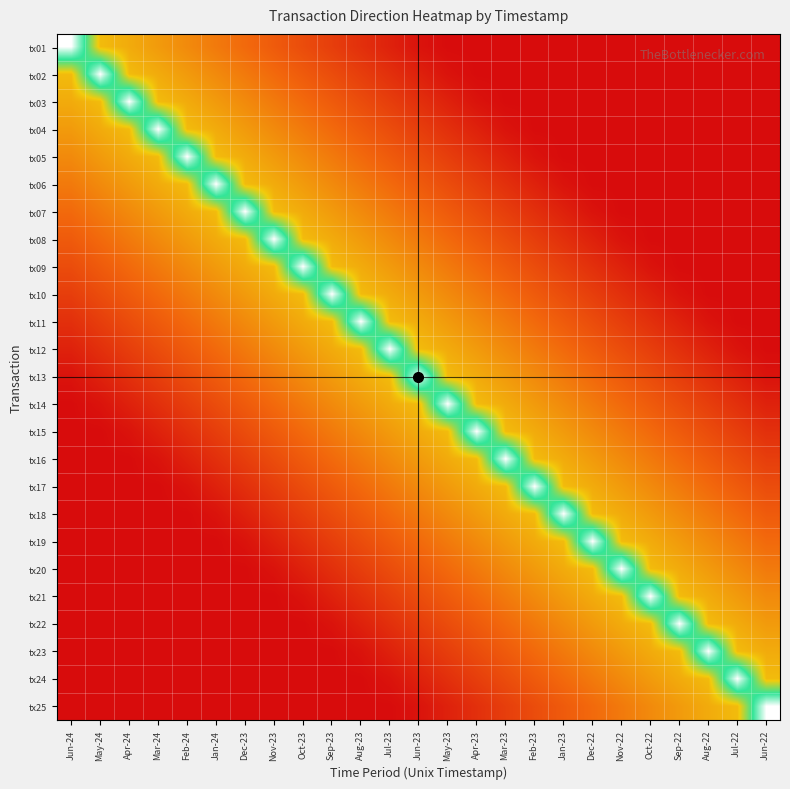

Reading right to left, extract all data points from this chart.

tx01: Jun-22=0.0	Jul-22=0.0	Aug-22=0.0	Sep-22=0.0	Oct-22=0.0	Nov-22=0.0	Dec-22=0.0	Jan-23=0.0	Feb-23=0.0	Mar-23=0.0	Apr-23=0.0	May-23=0.0	Jun-23=0.0	Jul-23=0.1	Aug-23=0.1	Sep-23=0.1	Oct-23=0.2	Nov-23=0.2	Dec-23=0.3	Jan-24=0.3	Feb-24=0.3	Mar-24=0.4	Apr-24=0.4	May-24=0.5	Jun-24=1.0
tx02: Jun-22=0.0	Jul-22=0.0	Aug-22=0.0	Sep-22=0.0	Oct-22=0.0	Nov-22=0.0	Dec-22=0.0	Jan-23=0.0	Feb-23=0.0	Mar-23=0.0	Apr-23=0.0	May-23=0.0	Jun-23=0.1	Jul-23=0.1	Aug-23=0.1	Sep-23=0.2	Oct-23=0.2	Nov-23=0.3	Dec-23=0.3	Jan-24=0.3	Feb-24=0.4	Mar-24=0.4	Apr-24=0.5	May-24=1.0	Jun-24=0.5
tx03: Jun-22=0.0	Jul-22=0.0	Aug-22=0.0	Sep-22=0.0	Oct-22=0.0	Nov-22=0.0	Dec-22=0.0	Jan-23=0.0	Feb-23=0.0	Mar-23=0.0	Apr-23=0.0	May-23=0.1	Jun-23=0.1	Jul-23=0.1	Aug-23=0.2	Sep-23=0.2	Oct-23=0.3	Nov-23=0.3	Dec-23=0.3	Jan-24=0.4	Feb-24=0.4	Mar-24=0.5	Apr-24=1.0	May-24=0.5	Jun-24=0.4
tx04: Jun-22=0.0	Jul-22=0.0	Aug-22=0.0	Sep-22=0.0	Oct-22=0.0	Nov-22=0.0	Dec-22=0.0	Jan-23=0.0	Feb-23=0.0	Mar-23=0.0	Apr-23=0.1	May-23=0.1	Jun-23=0.1	Jul-23=0.2	Aug-23=0.2	Sep-23=0.3	Oct-23=0.3	Nov-23=0.3	Dec-23=0.4	Jan-24=0.4	Feb-24=0.5	Mar-24=1.0	Apr-24=0.5	May-24=0.4	Jun-24=0.4
tx05: Jun-22=0.0	Jul-22=0.0	Aug-22=0.0	Sep-22=0.0	Oct-22=0.0	Nov-22=0.0	Dec-22=0.0	Jan-23=0.0	Feb-23=0.0	Mar-23=0.1	Apr-23=0.1	May-23=0.1	Jun-23=0.2	Jul-23=0.2	Aug-23=0.3	Sep-23=0.3	Oct-23=0.3	Nov-23=0.4	Dec-23=0.4	Jan-24=0.5	Feb-24=1.0	Mar-24=0.5	Apr-24=0.4	May-24=0.4	Jun-24=0.3
tx06: Jun-22=0.0	Jul-22=0.0	Aug-22=0.0	Sep-22=0.0	Oct-22=0.0	Nov-22=0.0	Dec-22=0.0	Jan-23=0.0	Feb-23=0.1	Mar-23=0.1	Apr-23=0.1	May-23=0.2	Jun-23=0.2	Jul-23=0.3	Aug-23=0.3	Sep-23=0.3	Oct-23=0.4	Nov-23=0.4	Dec-23=0.5	Jan-24=1.0	Feb-24=0.5	Mar-24=0.4	Apr-24=0.4	May-24=0.3	Jun-24=0.3
tx07: Jun-22=0.0	Jul-22=0.0	Aug-22=0.0	Sep-22=0.0	Oct-22=0.0	Nov-22=0.0	Dec-22=0.0	Jan-23=0.1	Feb-23=0.1	Mar-23=0.1	Apr-23=0.2	May-23=0.2	Jun-23=0.3	Jul-23=0.3	Aug-23=0.3	Sep-23=0.4	Oct-23=0.4	Nov-23=0.5	Dec-23=1.0	Jan-24=0.5	Feb-24=0.4	Mar-24=0.4	Apr-24=0.3	May-24=0.3	Jun-24=0.3
tx08: Jun-22=0.0	Jul-22=0.0	Aug-22=0.0	Sep-22=0.0	Oct-22=0.0	Nov-22=0.0	Dec-22=0.1	Jan-23=0.1	Feb-23=0.1	Mar-23=0.2	Apr-23=0.2	May-23=0.3	Jun-23=0.3	Jul-23=0.3	Aug-23=0.4	Sep-23=0.4	Oct-23=0.5	Nov-23=1.0	Dec-23=0.5	Jan-24=0.4	Feb-24=0.4	Mar-24=0.3	Apr-24=0.3	May-24=0.3	Jun-24=0.2
tx09: Jun-22=0.0	Jul-22=0.0	Aug-22=0.0	Sep-22=0.0	Oct-22=0.0	Nov-22=0.1	Dec-22=0.1	Jan-23=0.1	Feb-23=0.2	Mar-23=0.2	Apr-23=0.3	May-23=0.3	Jun-23=0.3	Jul-23=0.4	Aug-23=0.4	Sep-23=0.5	Oct-23=1.0	Nov-23=0.5	Dec-23=0.4	Jan-24=0.4	Feb-24=0.3	Mar-24=0.3	Apr-24=0.3	May-24=0.2	Jun-24=0.2
tx10: Jun-22=0.0	Jul-22=0.0	Aug-22=0.0	Sep-22=0.0	Oct-22=0.1	Nov-22=0.1	Dec-22=0.1	Jan-23=0.2	Feb-23=0.2	Mar-23=0.3	Apr-23=0.3	May-23=0.3	Jun-23=0.4	Jul-23=0.4	Aug-23=0.5	Sep-23=1.0	Oct-23=0.5	Nov-23=0.4	Dec-23=0.4	Jan-24=0.3	Feb-24=0.3	Mar-24=0.3	Apr-24=0.2	May-24=0.2	Jun-24=0.1
tx11: Jun-22=0.0	Jul-22=0.0	Aug-22=0.0	Sep-22=0.1	Oct-22=0.1	Nov-22=0.1	Dec-22=0.2	Jan-23=0.2	Feb-23=0.3	Mar-23=0.3	Apr-23=0.3	May-23=0.4	Jun-23=0.4	Jul-23=0.5	Aug-23=1.0	Sep-23=0.5	Oct-23=0.4	Nov-23=0.4	Dec-23=0.3	Jan-24=0.3	Feb-24=0.3	Mar-24=0.2	Apr-24=0.2	May-24=0.1	Jun-24=0.1
tx12: Jun-22=0.0	Jul-22=0.0	Aug-22=0.1	Sep-22=0.1	Oct-22=0.1	Nov-22=0.2	Dec-22=0.2	Jan-23=0.3	Feb-23=0.3	Mar-23=0.3	Apr-23=0.4	May-23=0.4	Jun-23=0.5	Jul-23=1.0	Aug-23=0.5	Sep-23=0.4	Oct-23=0.4	Nov-23=0.3	Dec-23=0.3	Jan-24=0.3	Feb-24=0.2	Mar-24=0.2	Apr-24=0.1	May-24=0.1	Jun-24=0.1
tx13: Jun-22=0.0	Jul-22=0.1	Aug-22=0.1	Sep-22=0.1	Oct-22=0.2	Nov-22=0.2	Dec-22=0.3	Jan-23=0.3	Feb-23=0.3	Mar-23=0.4	Apr-23=0.4	May-23=0.5	Jun-23=1.0	Jul-23=0.5	Aug-23=0.4	Sep-23=0.4	Oct-23=0.3	Nov-23=0.3	Dec-23=0.3	Jan-24=0.2	Feb-24=0.2	Mar-24=0.1	Apr-24=0.1	May-24=0.1	Jun-24=0.0
tx14: Jun-22=0.1	Jul-22=0.1	Aug-22=0.1	Sep-22=0.2	Oct-22=0.2	Nov-22=0.3	Dec-22=0.3	Jan-23=0.3	Feb-23=0.4	Mar-23=0.4	Apr-23=0.5	May-23=1.0	Jun-23=0.5	Jul-23=0.4	Aug-23=0.4	Sep-23=0.3	Oct-23=0.3	Nov-23=0.3	Dec-23=0.2	Jan-24=0.2	Feb-24=0.1	Mar-24=0.1	Apr-24=0.1	May-24=0.0	Jun-24=0.0
tx15: Jun-22=0.1	Jul-22=0.1	Aug-22=0.2	Sep-22=0.2	Oct-22=0.3	Nov-22=0.3	Dec-22=0.3	Jan-23=0.4	Feb-23=0.4	Mar-23=0.5	Apr-23=1.0	May-23=0.5	Jun-23=0.4	Jul-23=0.4	Aug-23=0.3	Sep-23=0.3	Oct-23=0.3	Nov-23=0.2	Dec-23=0.2	Jan-24=0.1	Feb-24=0.1	Mar-24=0.1	Apr-24=0.0	May-24=0.0	Jun-24=0.0
tx16: Jun-22=0.1	Jul-22=0.2	Aug-22=0.2	Sep-22=0.3	Oct-22=0.3	Nov-22=0.3	Dec-22=0.4	Jan-23=0.4	Feb-23=0.5	Mar-23=1.0	Apr-23=0.5	May-23=0.4	Jun-23=0.4	Jul-23=0.3	Aug-23=0.3	Sep-23=0.3	Oct-23=0.2	Nov-23=0.2	Dec-23=0.1	Jan-24=0.1	Feb-24=0.1	Mar-24=0.0	Apr-24=0.0	May-24=0.0	Jun-24=0.0
tx17: Jun-22=0.2	Jul-22=0.2	Aug-22=0.3	Sep-22=0.3	Oct-22=0.3	Nov-22=0.4	Dec-22=0.4	Jan-23=0.5	Feb-23=1.0	Mar-23=0.5	Apr-23=0.4	May-23=0.4	Jun-23=0.3	Jul-23=0.3	Aug-23=0.3	Sep-23=0.2	Oct-23=0.2	Nov-23=0.1	Dec-23=0.1	Jan-24=0.1	Feb-24=0.0	Mar-24=0.0	Apr-24=0.0	May-24=0.0	Jun-24=0.0
tx18: Jun-22=0.2	Jul-22=0.3	Aug-22=0.3	Sep-22=0.3	Oct-22=0.4	Nov-22=0.4	Dec-22=0.5	Jan-23=1.0	Feb-23=0.5	Mar-23=0.4	Apr-23=0.4	May-23=0.3	Jun-23=0.3	Jul-23=0.3	Aug-23=0.2	Sep-23=0.2	Oct-23=0.1	Nov-23=0.1	Dec-23=0.1	Jan-24=0.0	Feb-24=0.0	Mar-24=0.0	Apr-24=0.0	May-24=0.0	Jun-24=0.0
tx19: Jun-22=0.3	Jul-22=0.3	Aug-22=0.3	Sep-22=0.4	Oct-22=0.4	Nov-22=0.5	Dec-22=1.0	Jan-23=0.5	Feb-23=0.4	Mar-23=0.4	Apr-23=0.3	May-23=0.3	Jun-23=0.3	Jul-23=0.2	Aug-23=0.2	Sep-23=0.1	Oct-23=0.1	Nov-23=0.1	Dec-23=0.0	Jan-24=0.0	Feb-24=0.0	Mar-24=0.0	Apr-24=0.0	May-24=0.0	Jun-24=0.0
tx20: Jun-22=0.3	Jul-22=0.3	Aug-22=0.4	Sep-22=0.4	Oct-22=0.5	Nov-22=1.0	Dec-22=0.5	Jan-23=0.4	Feb-23=0.4	Mar-23=0.3	Apr-23=0.3	May-23=0.3	Jun-23=0.2	Jul-23=0.2	Aug-23=0.1	Sep-23=0.1	Oct-23=0.1	Nov-23=0.0	Dec-23=0.0	Jan-24=0.0	Feb-24=0.0	Mar-24=0.0	Apr-24=0.0	May-24=0.0	Jun-24=0.0
tx21: Jun-22=0.3	Jul-22=0.4	Aug-22=0.4	Sep-22=0.5	Oct-22=1.0	Nov-22=0.5	Dec-22=0.4	Jan-23=0.4	Feb-23=0.3	Mar-23=0.3	Apr-23=0.3	May-23=0.2	Jun-23=0.2	Jul-23=0.1	Aug-23=0.1	Sep-23=0.1	Oct-23=0.0	Nov-23=0.0	Dec-23=0.0	Jan-24=0.0	Feb-24=0.0	Mar-24=0.0	Apr-24=0.0	May-24=0.0	Jun-24=0.0
tx22: Jun-22=0.4	Jul-22=0.4	Aug-22=0.5	Sep-22=1.0	Oct-22=0.5	Nov-22=0.4	Dec-22=0.4	Jan-23=0.3	Feb-23=0.3	Mar-23=0.3	Apr-23=0.2	May-23=0.2	Jun-23=0.1	Jul-23=0.1	Aug-23=0.1	Sep-23=0.0	Oct-23=0.0	Nov-23=0.0	Dec-23=0.0	Jan-24=0.0	Feb-24=0.0	Mar-24=0.0	Apr-24=0.0	May-24=0.0	Jun-24=0.0
tx23: Jun-22=0.4	Jul-22=0.5	Aug-22=1.0	Sep-22=0.5	Oct-22=0.4	Nov-22=0.4	Dec-22=0.3	Jan-23=0.3	Feb-23=0.3	Mar-23=0.2	Apr-23=0.2	May-23=0.1	Jun-23=0.1	Jul-23=0.1	Aug-23=0.0	Sep-23=0.0	Oct-23=0.0	Nov-23=0.0	Dec-23=0.0	Jan-24=0.0	Feb-24=0.0	Mar-24=0.0	Apr-24=0.0	May-24=0.0	Jun-24=0.0
tx24: Jun-22=0.5	Jul-22=1.0	Aug-22=0.5	Sep-22=0.4	Oct-22=0.4	Nov-22=0.3	Dec-22=0.3	Jan-23=0.3	Feb-23=0.2	Mar-23=0.2	Apr-23=0.1	May-23=0.1	Jun-23=0.1	Jul-23=0.0	Aug-23=0.0	Sep-23=0.0	Oct-23=0.0	Nov-23=0.0	Dec-23=0.0	Jan-24=0.0	Feb-24=0.0	Mar-24=0.0	Apr-24=0.0	May-24=0.0	Jun-24=0.0
tx25: Jun-22=1.0	Jul-22=0.5	Aug-22=0.4	Sep-22=0.4	Oct-22=0.3	Nov-22=0.3	Dec-22=0.3	Jan-23=0.2	Feb-23=0.2	Mar-23=0.1	Apr-23=0.1	May-23=0.1	Jun-23=0.0	Jul-23=0.0	Aug-23=0.0	Sep-23=0.0	Oct-23=0.0	Nov-23=0.0	Dec-23=0.0	Jan-24=0.0	Feb-24=0.0	Mar-24=0.0	Apr-24=0.0	May-24=0.0	Jun-24=0.0